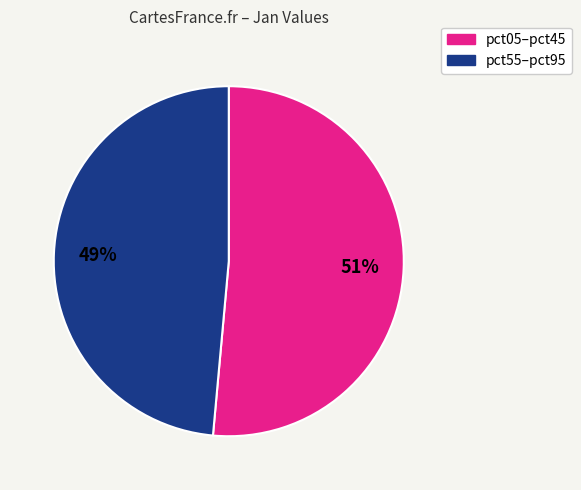

Does any single category account for the majority?

Yes